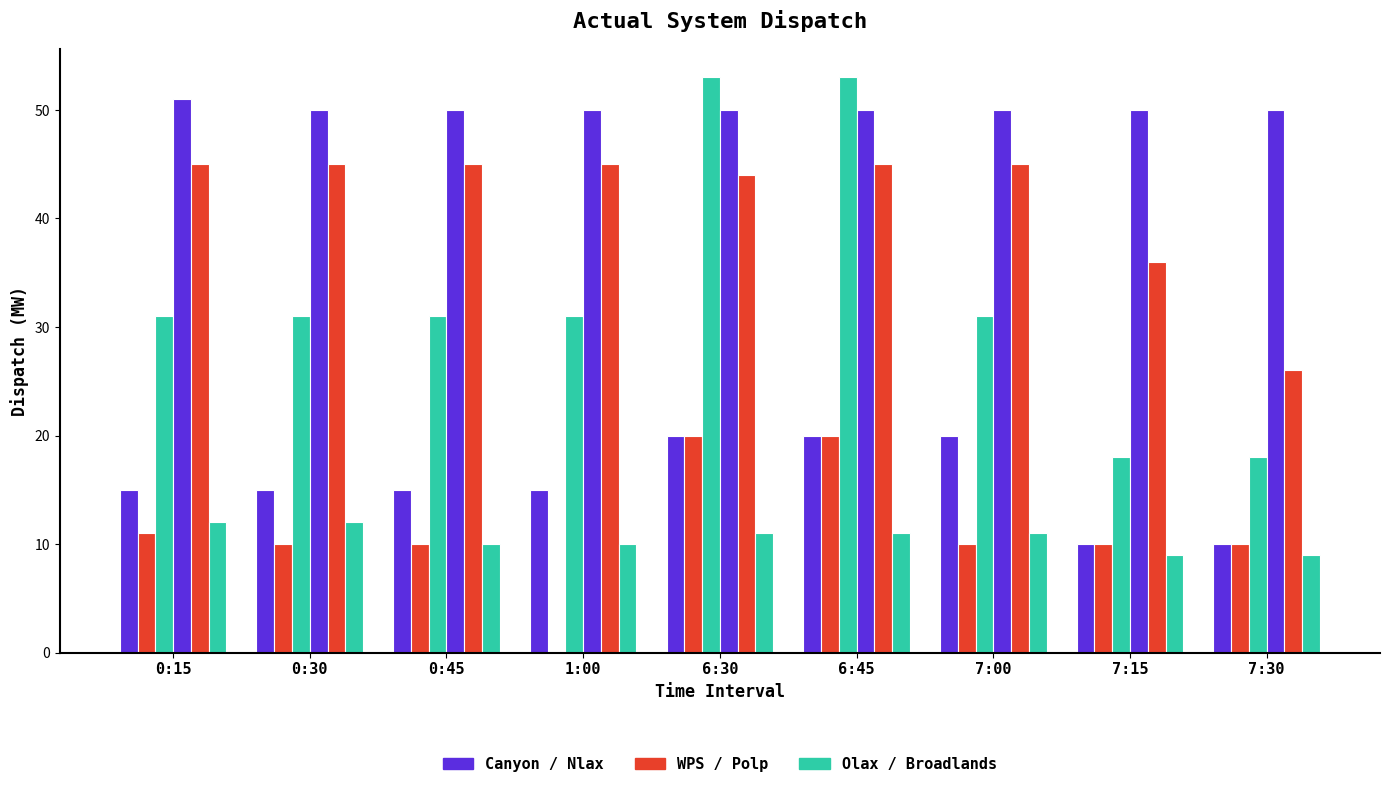

Are the bars grouped side by side (vs. stacked)?

Yes